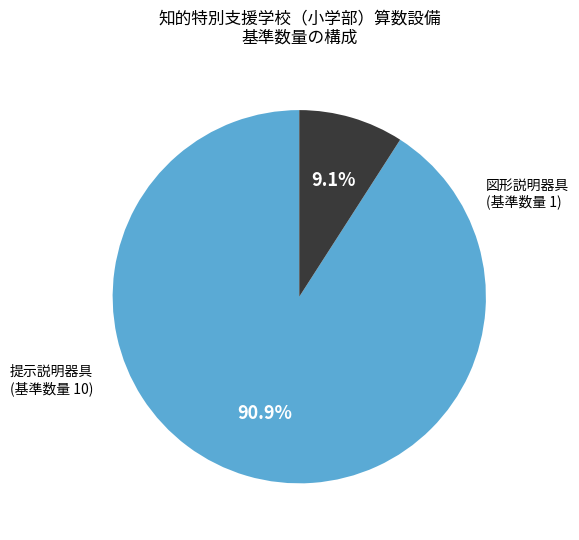

Is there any slice that represents more than half of the pie?

Yes